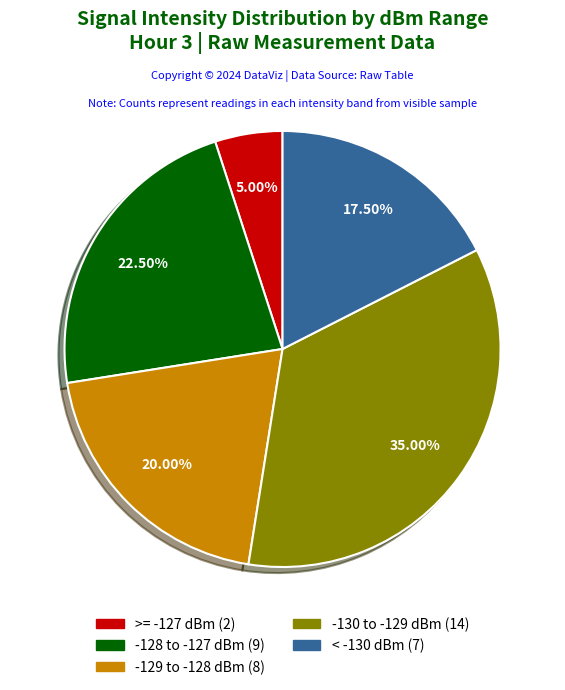

Is there any slice that represents more than half of the pie?

No